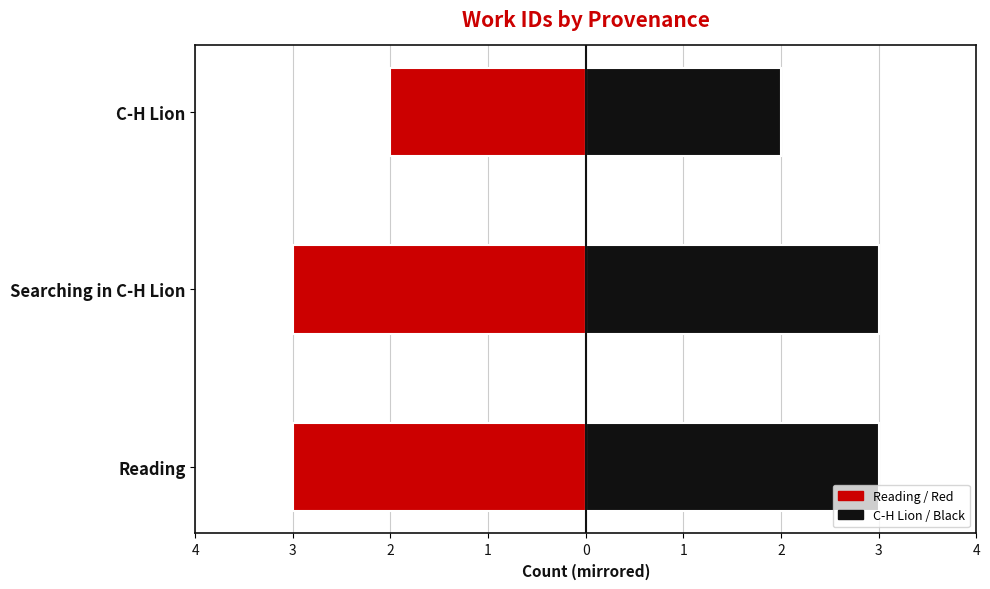

Is it true that Right equals 2 at C-H Lion?

True